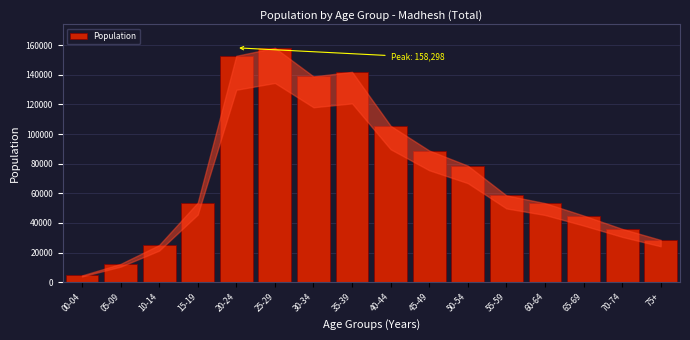

What is the sum of the values at 70-74 and 30-34?

174956